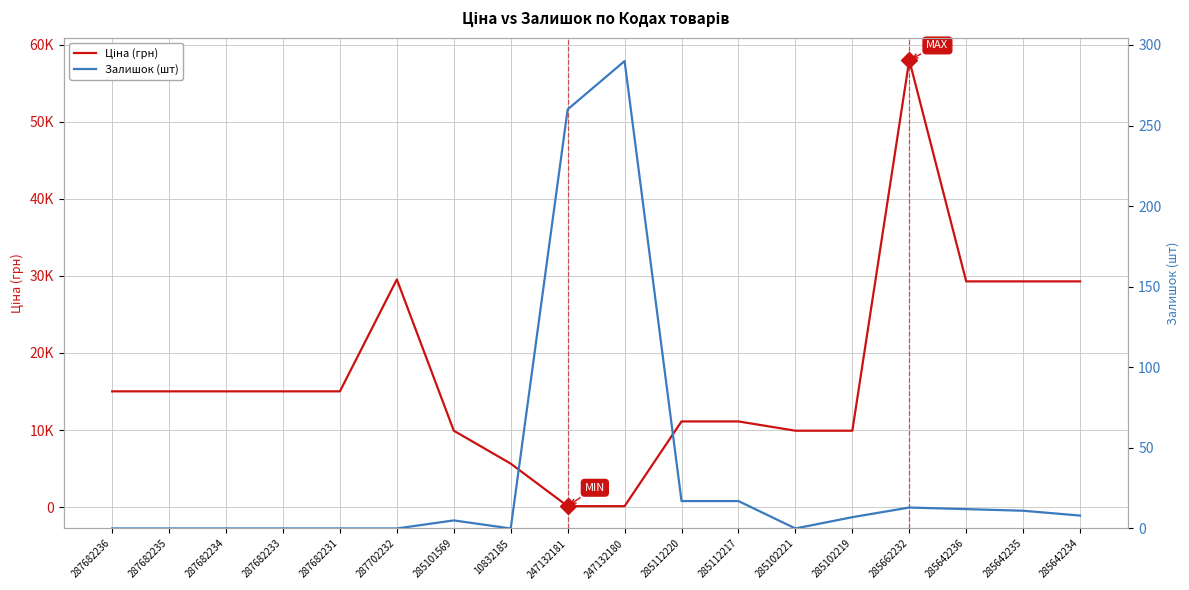

After their last crossing, which series has the higher values: Залишок (шт) or Ціна (грн)?

Ціна (грн)